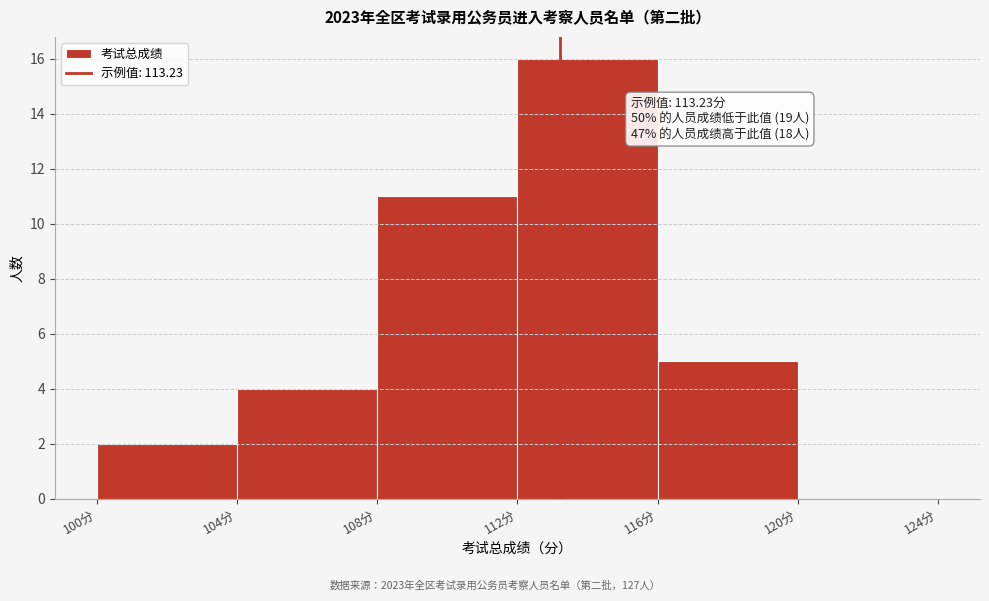

Over which range of the x-axis is the bar tallest?

112 to 116